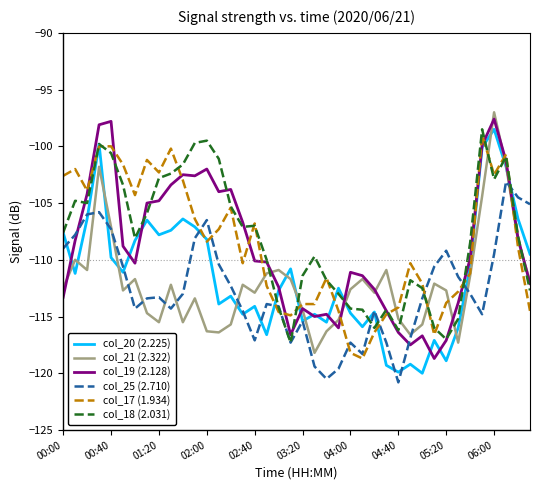

What is the smallest value displayed?

-120.8